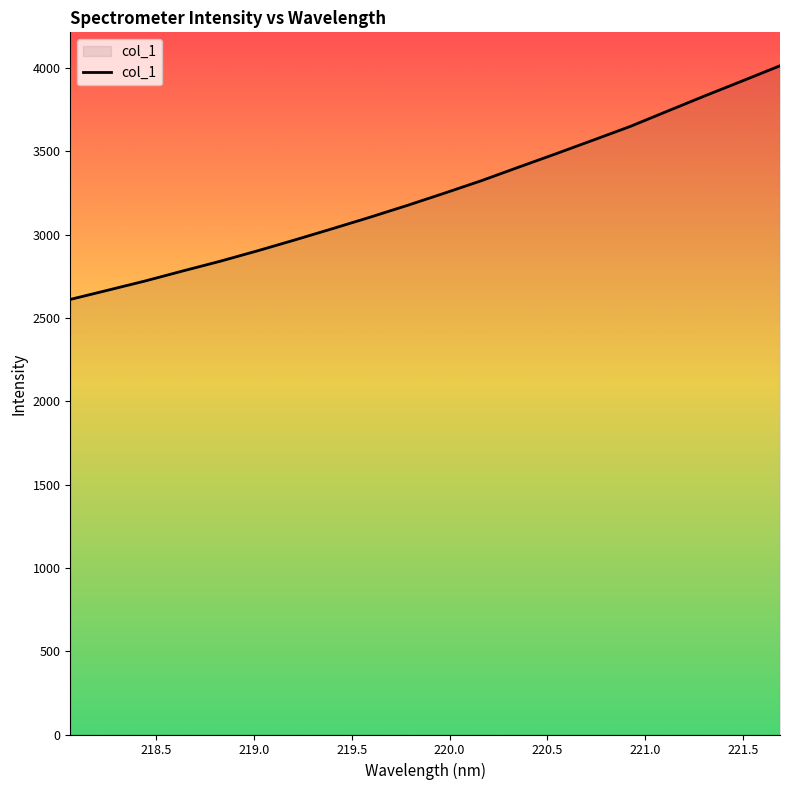

What is the maximum value shown in the chart?

4013.9